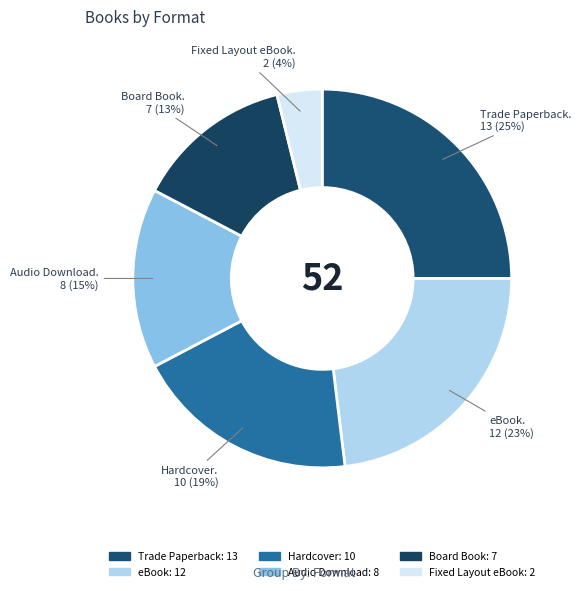

True or false: Hardcover accounts for 19% of the total.

True